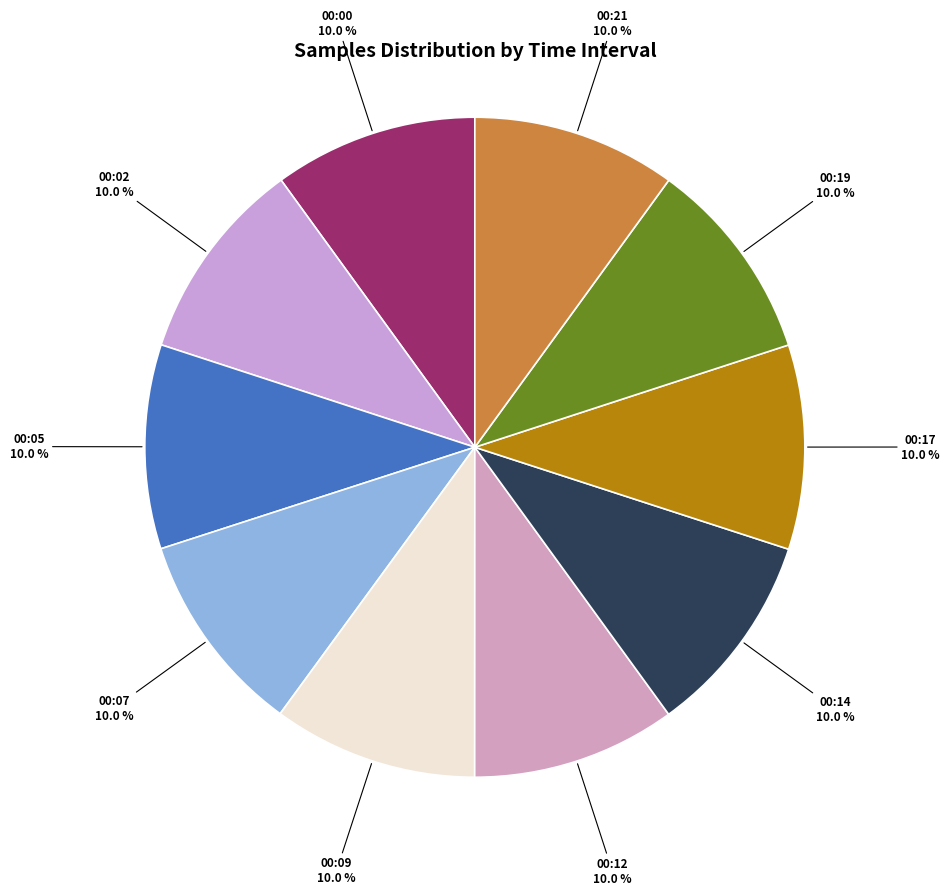

What percentage do 00:05 and 00:09 together represent?

20.0%